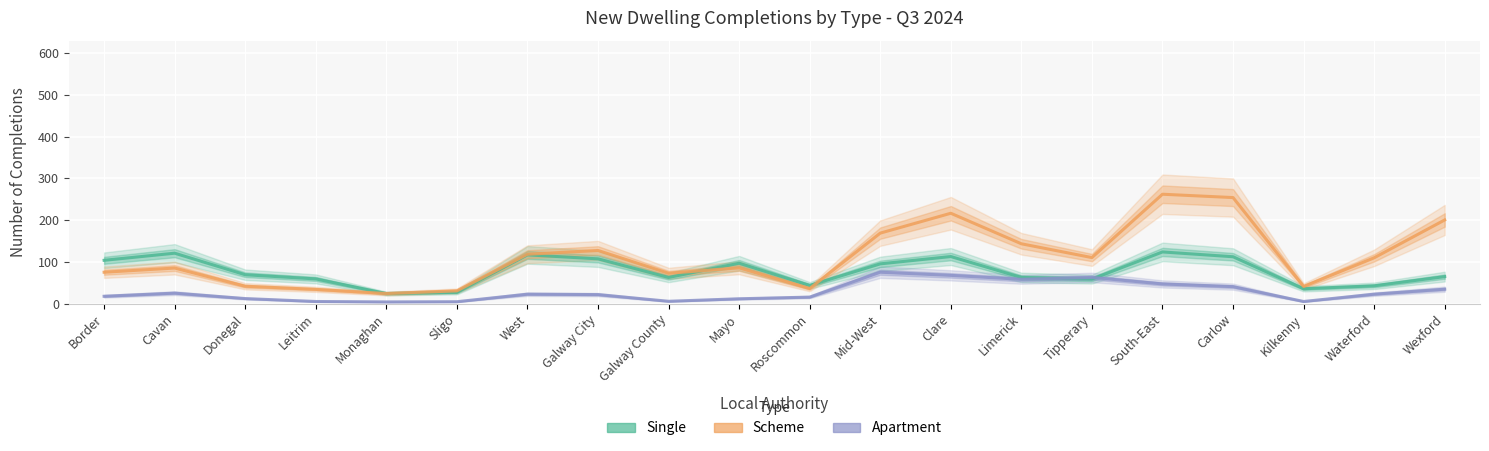

What is the difference between the maximum and minimum values in the Single series?

99.5